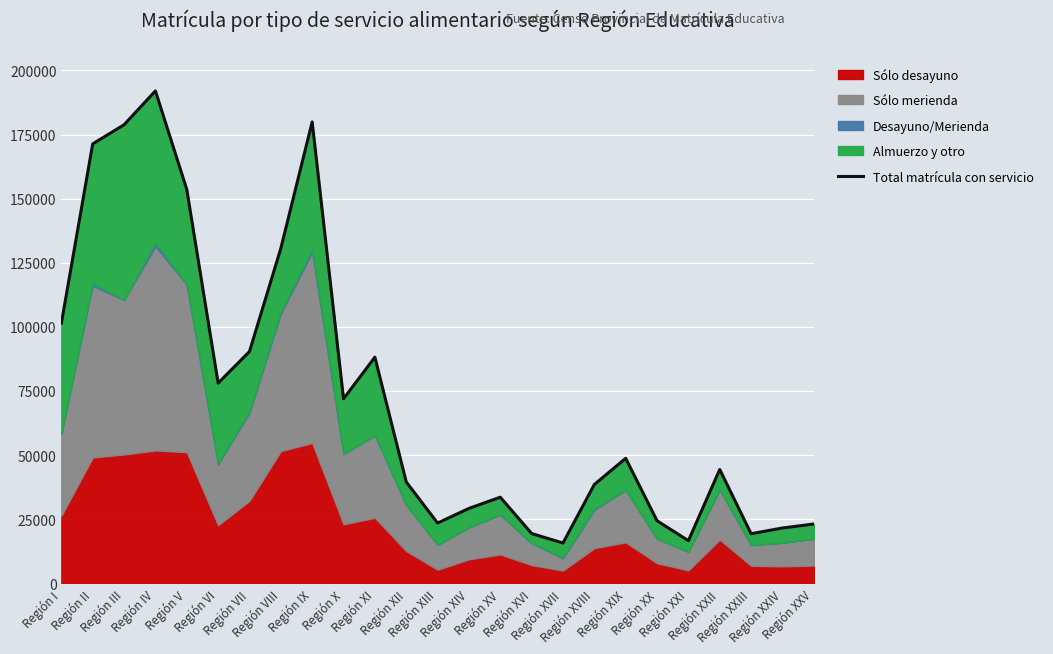

How many values are below 44389?

12